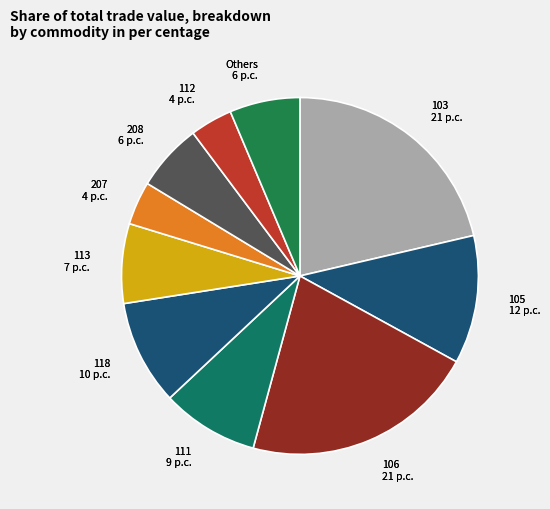

Is the sum of Others and 112 greater than half?

No